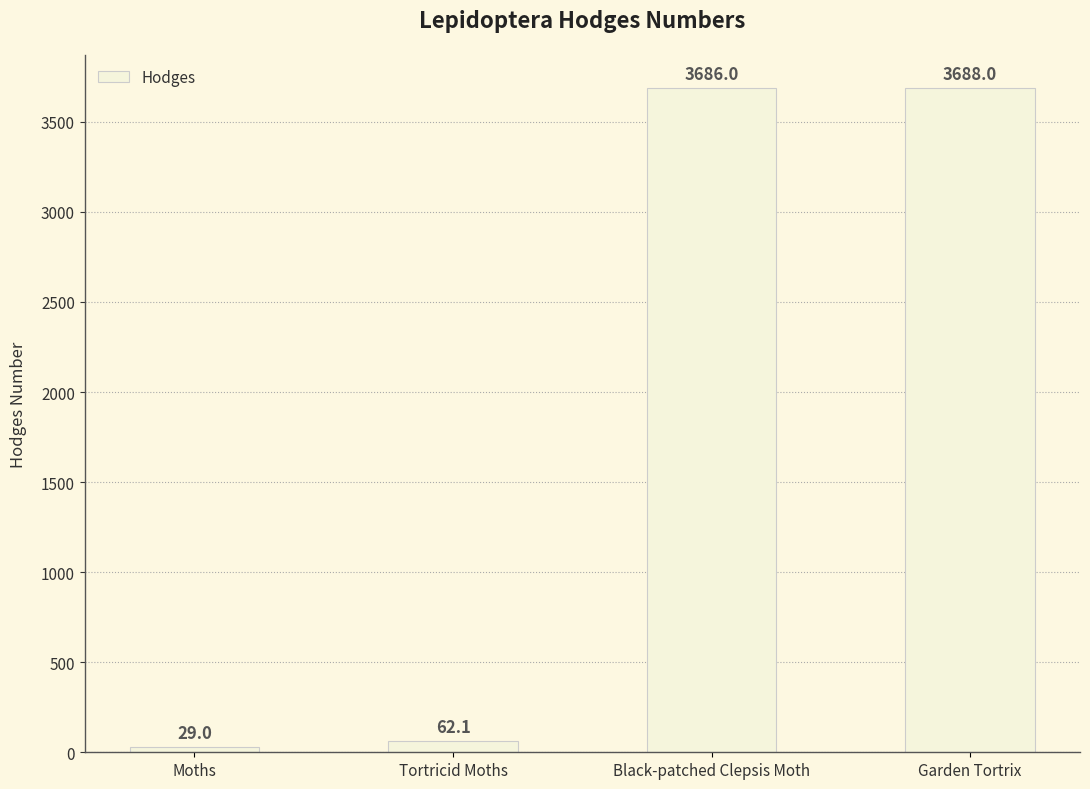

Which has a higher value, Garden Tortrix or Moths?

Garden Tortrix